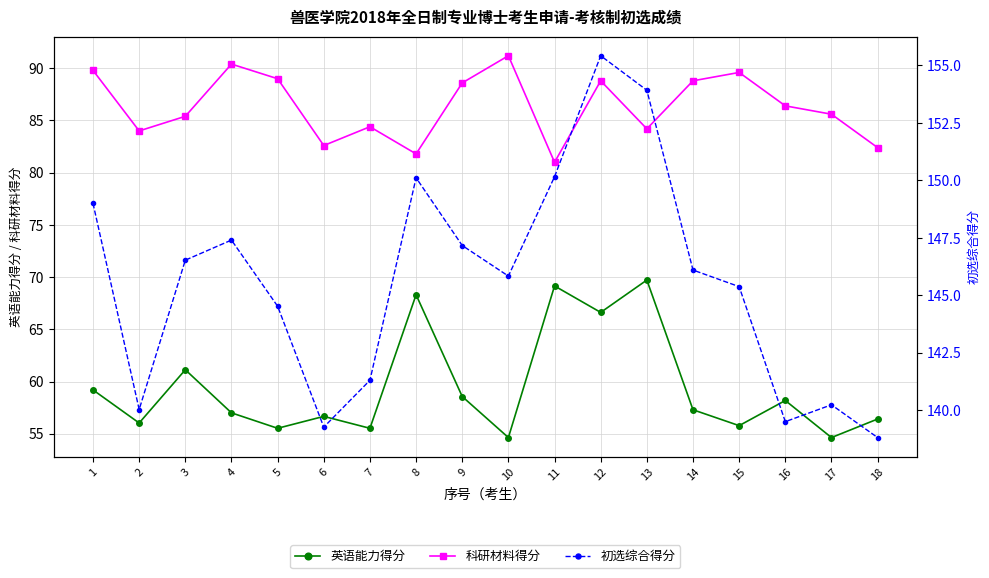

What is the sum of the 科研材料得分 values at 4 and 11?

171.4